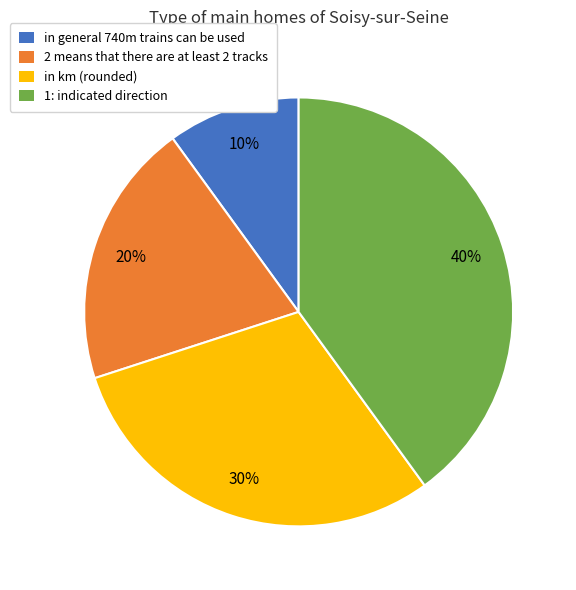

Combined, do in km (rounded) and 1: indicated direction account for over 50%?

Yes